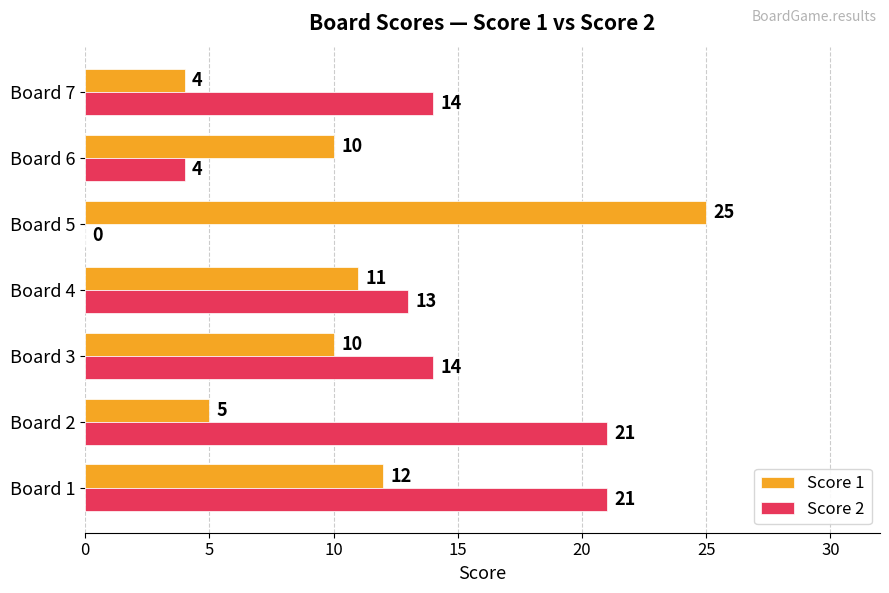

What is the sum of the Score 2 values at Board 1 and Board 5?

21